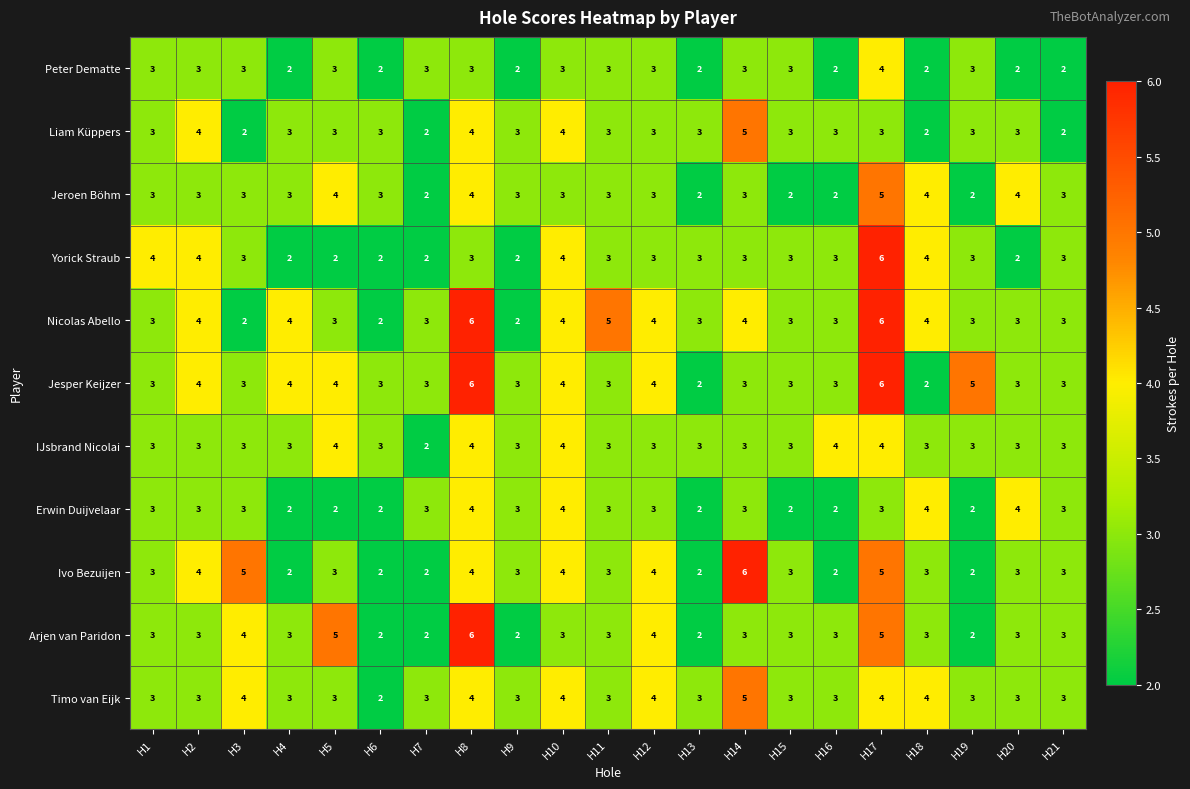

How many Jesper Keijzer values are between 3 and 4?

16